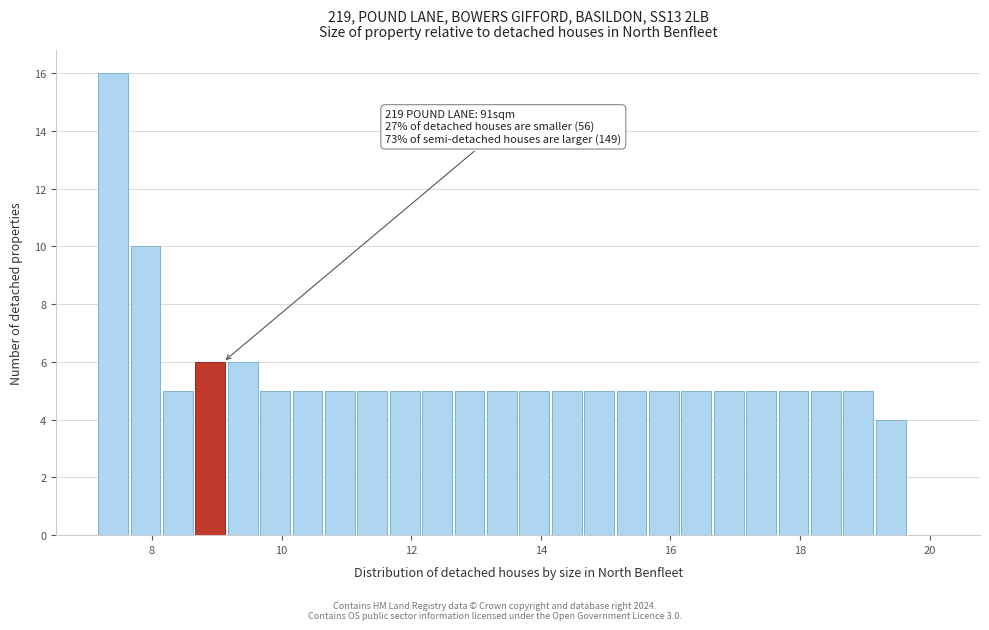

Around what value on the x-axis is the tallest bar? Give the approximate position of its centre, as read against the axis.

7.4